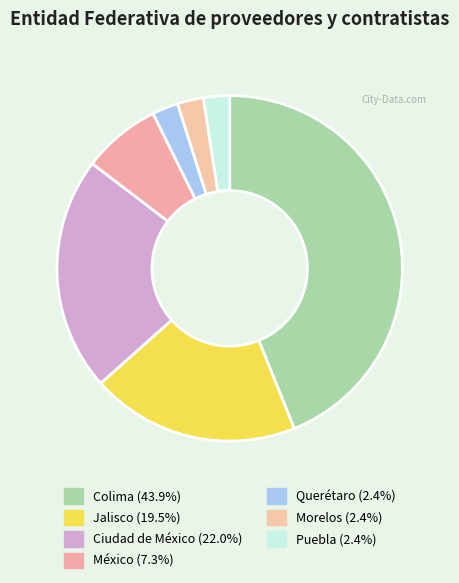

To the nearest percent, what is the average slice percentage?

14%